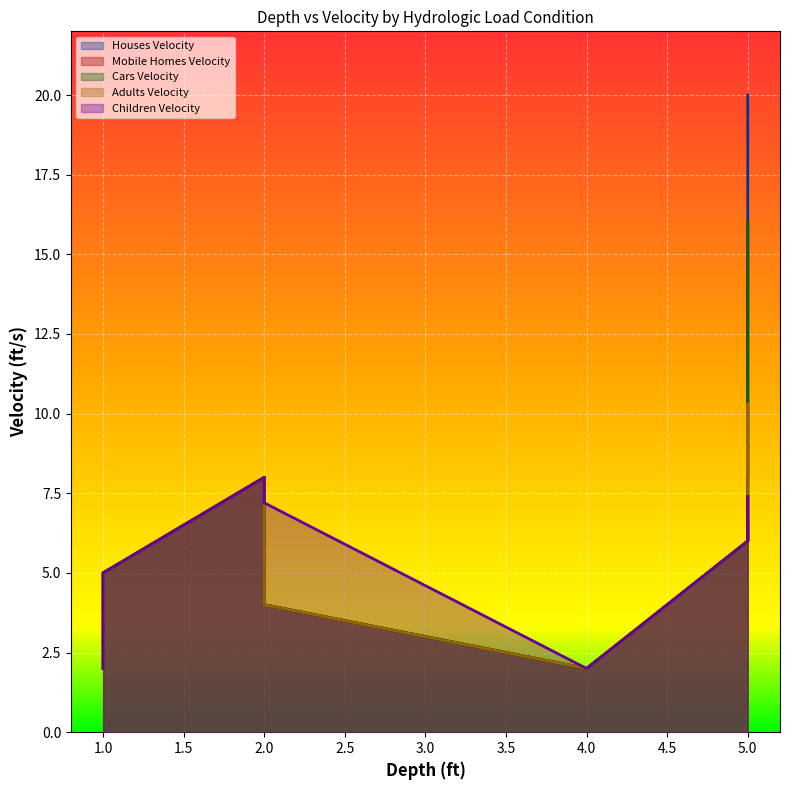

Reading left to right, what are all the values shown in this chart?

Houses Velocity: 2.0	2.0	5.0	6.0	4.0	8.0	9.0	12.0	14.0	20.0
Mobile Homes Velocity: 2.0	2.0	5.0	6.0	4.0	8.0	9.0	12.0	14.0	16.0
Cars Velocity: 2.0	2.0	5.0	6.0	4.0	8.0	9.0	12.0	14.0	16.0
Adults Velocity: 2.0	2.0	5.0	6.0	4.0	8.0	9.0	8.1	10.3	9.2
Children Velocity: 2.0	2.0	5.0	6.0	7.2	8.0	7.2	7.4	6.0	6.5